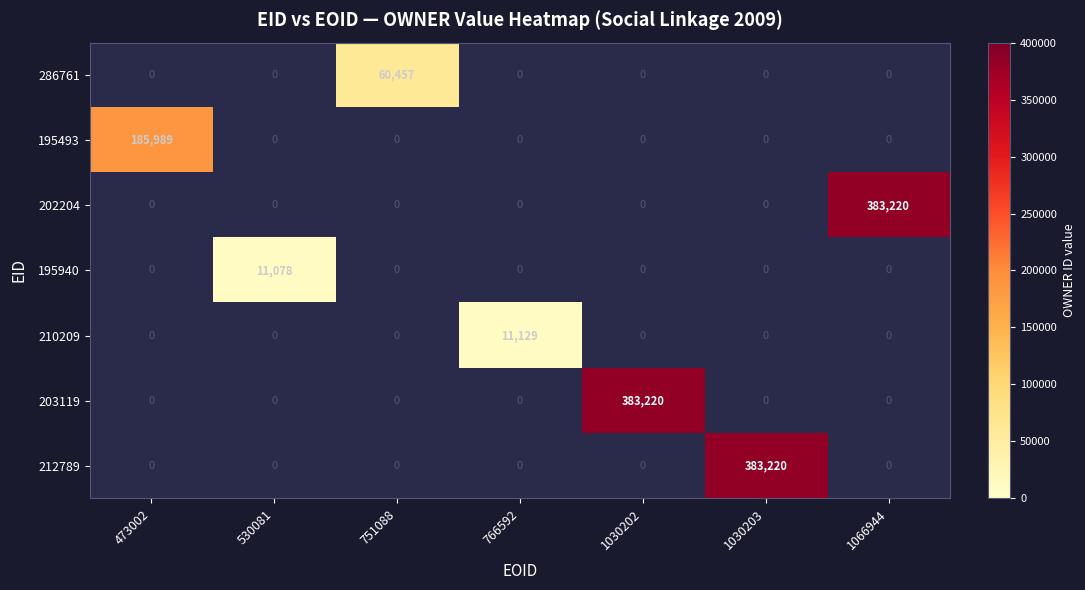

Is it true that 195493 equals 89087 at 473002?

False